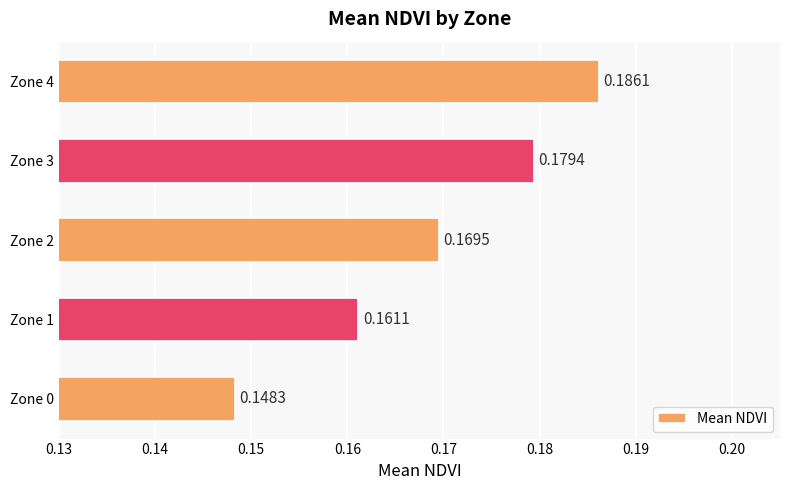

Which has a higher value, Zone 1 or Zone 3?

Zone 3